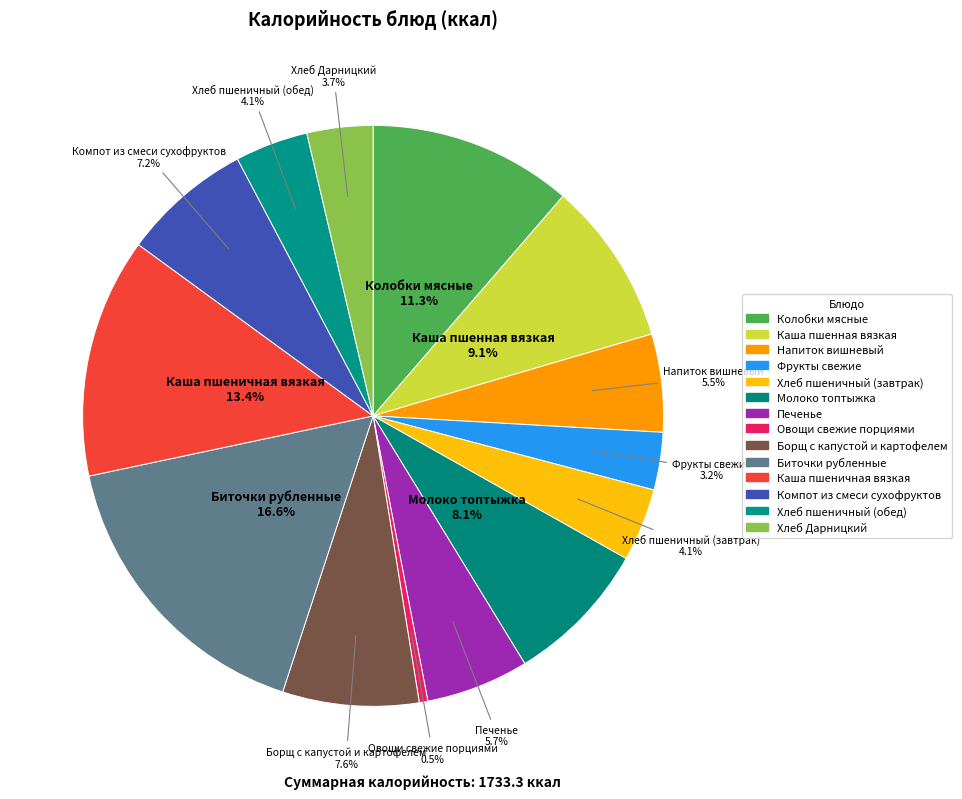

What portion of the pie excludes Каша пшеничная вязкая?

86.6%